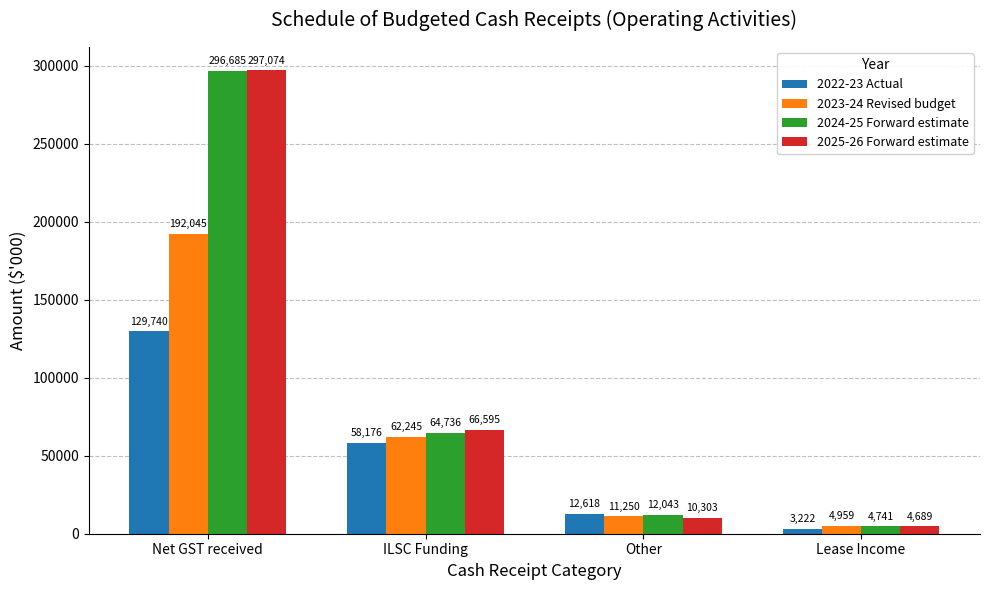

How many series are shown in this chart?

4